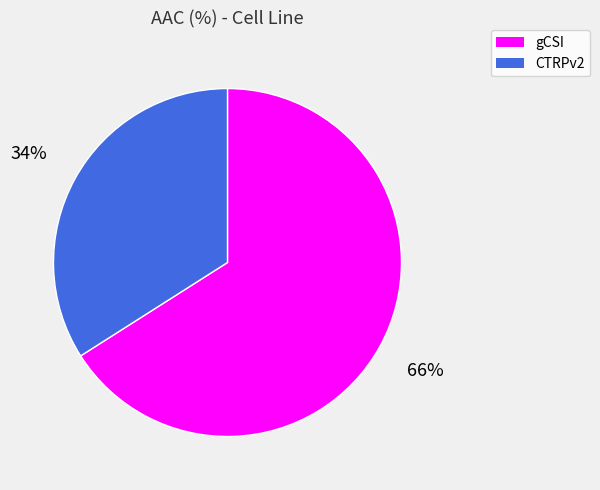

To the nearest percent, what portion does gCSI represent?

66%